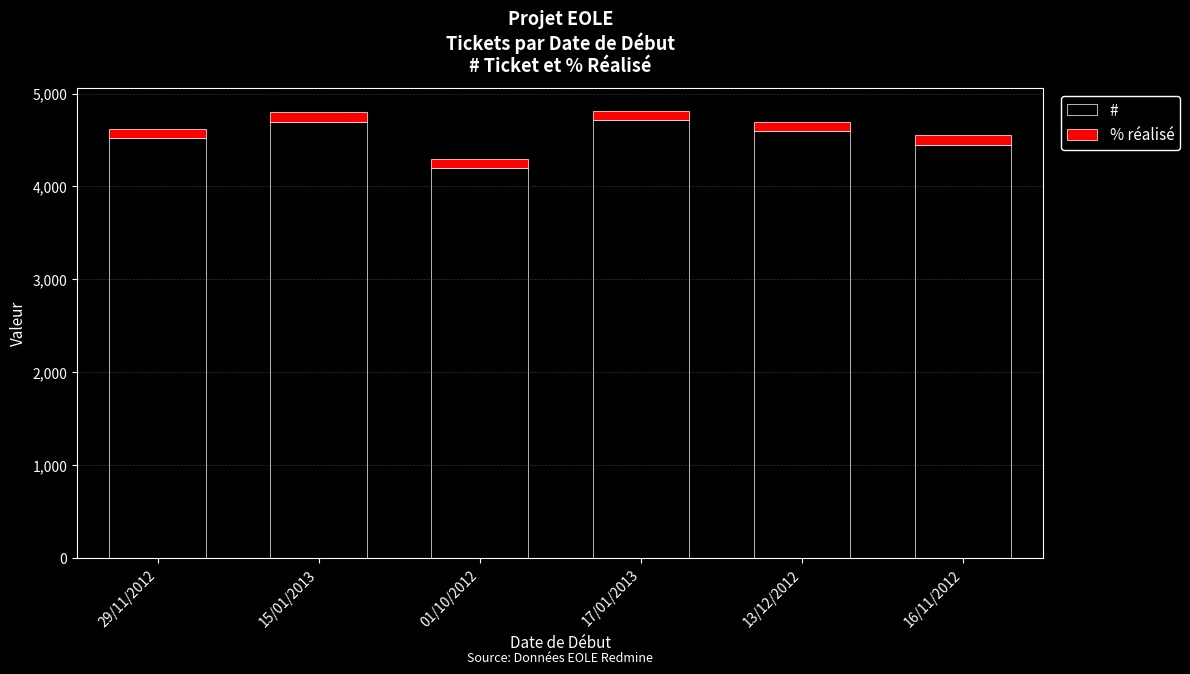

The # series shows 4451 at 16/11/2012. True or false?

True